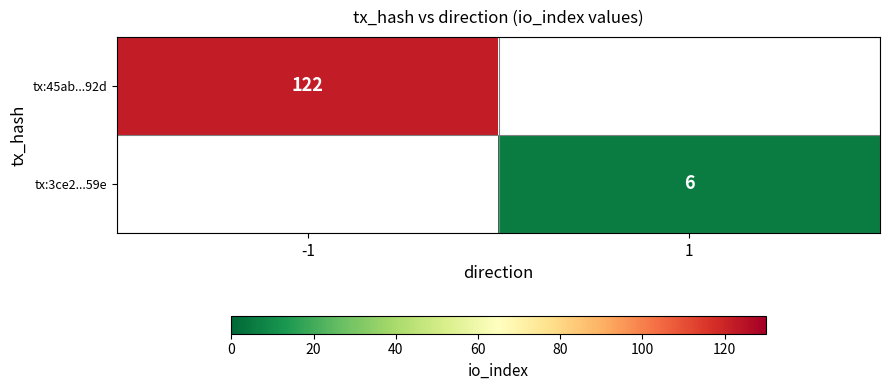

Is the value of tx:3ce2...59e at 1 greater than the value of tx:45ab...92d at -1?

No